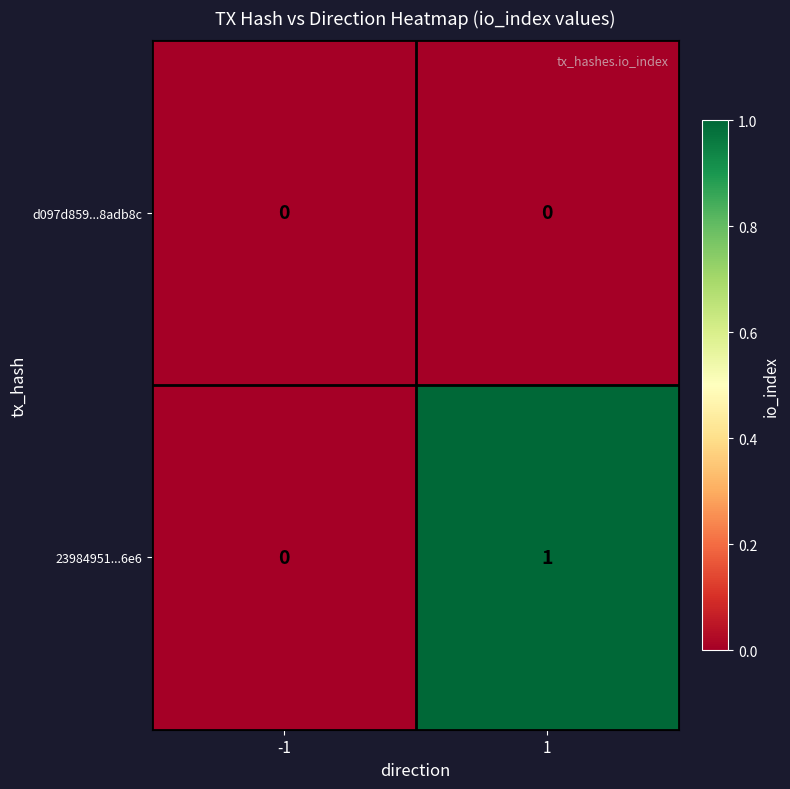

True or false: d097d859...8adb8c has a value of 0 at -1.

True